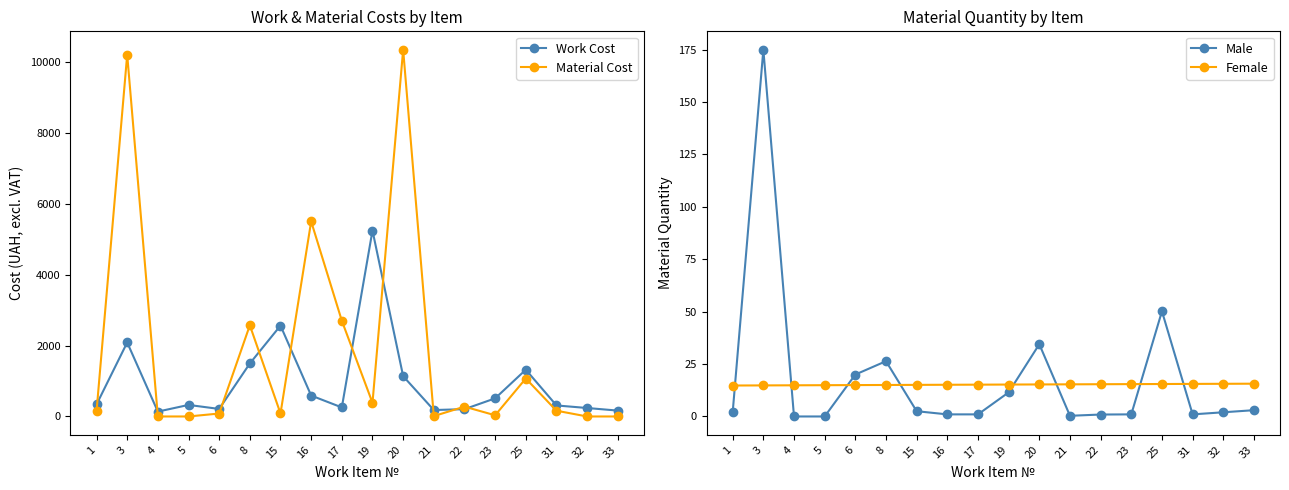

What is the difference between the Male values at 1 and 21?

1.7